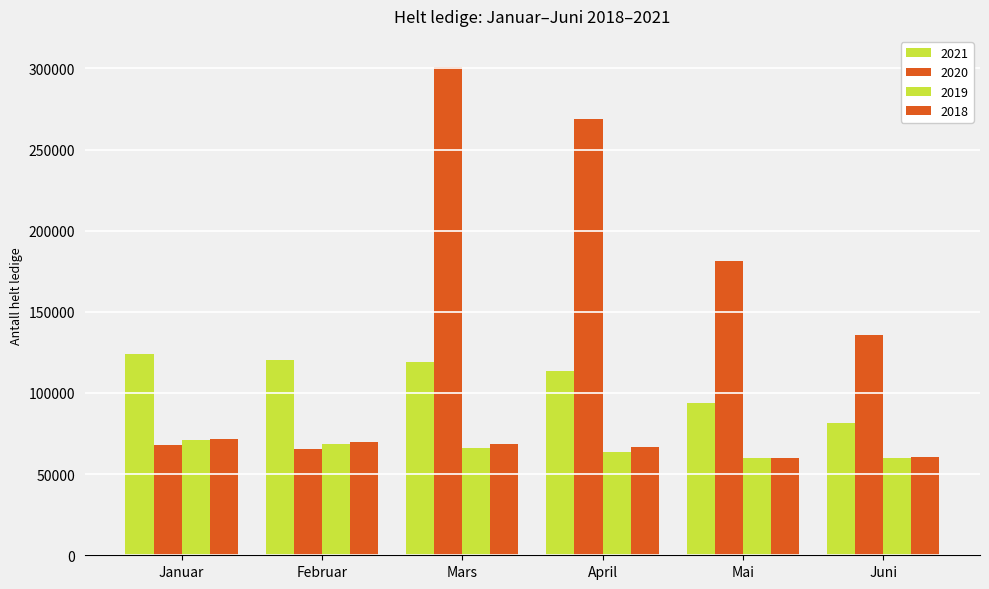

The value of 2019 at Mars is 99613. True or false?

False